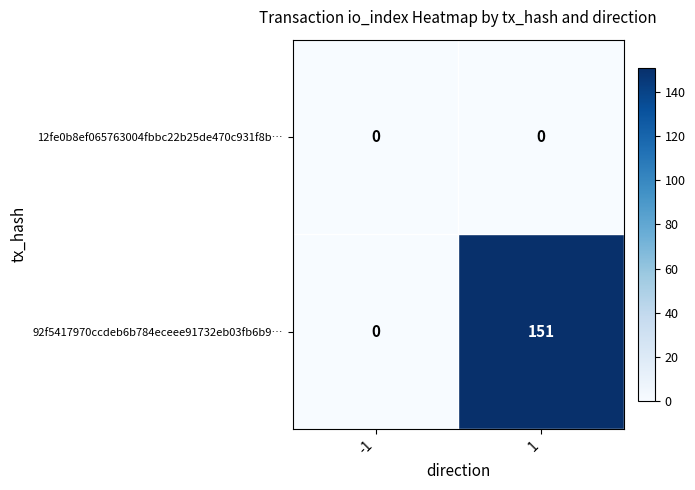

Which series changed the most between -1 and 1?

92f5417970ccdeb6b784eceee91732eb03fb6b9…